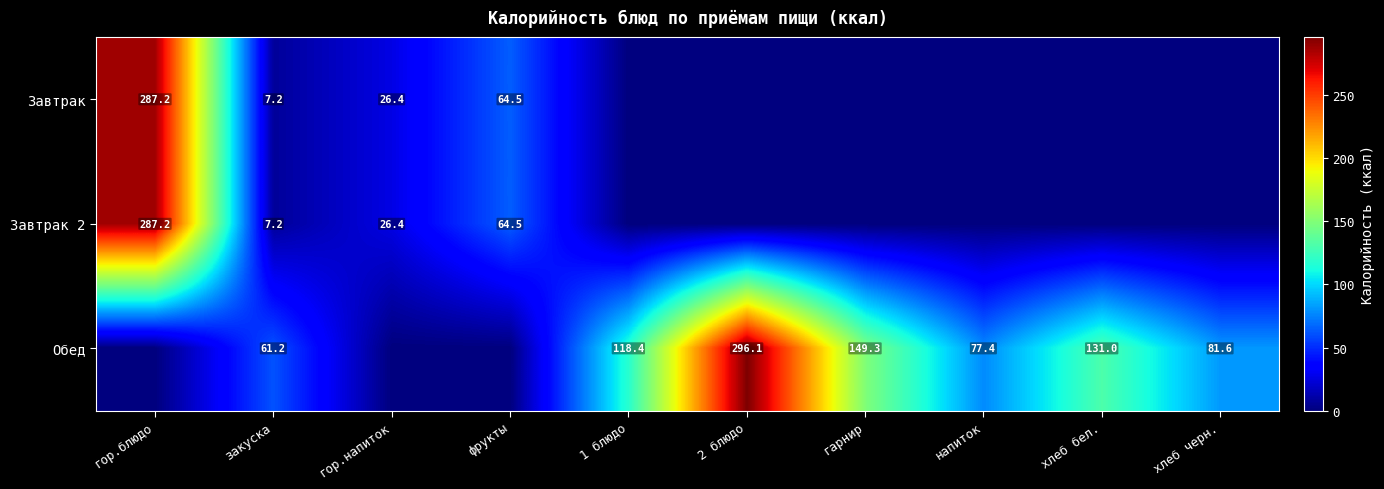

What is the difference between the Завтрак 2 values at закуска and гор.блюдо?

280.0